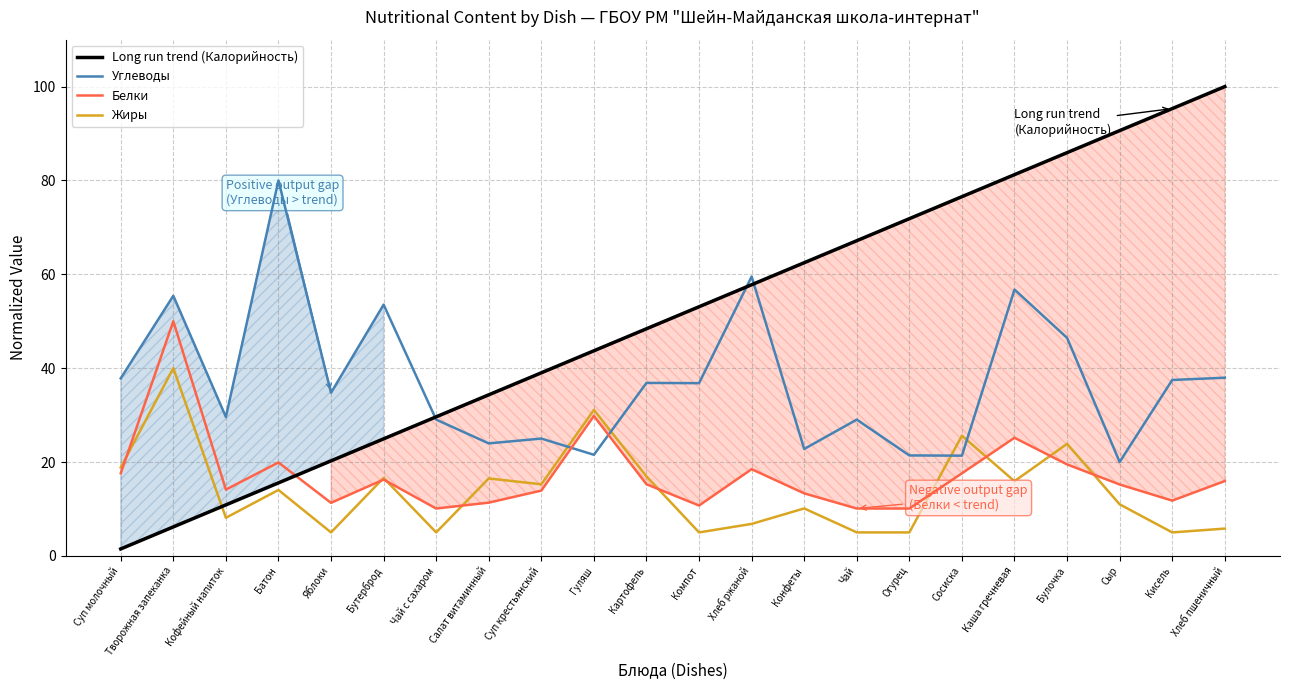

Which has a higher value, Кофейный напиток or Огурец?

Огурец